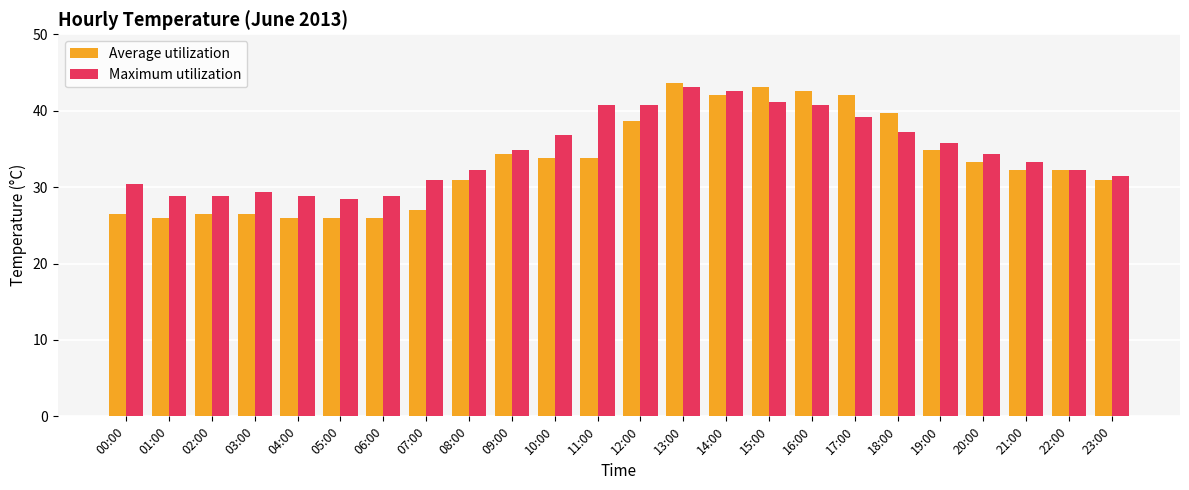

What is the minimum value shown in the chart?

26.0